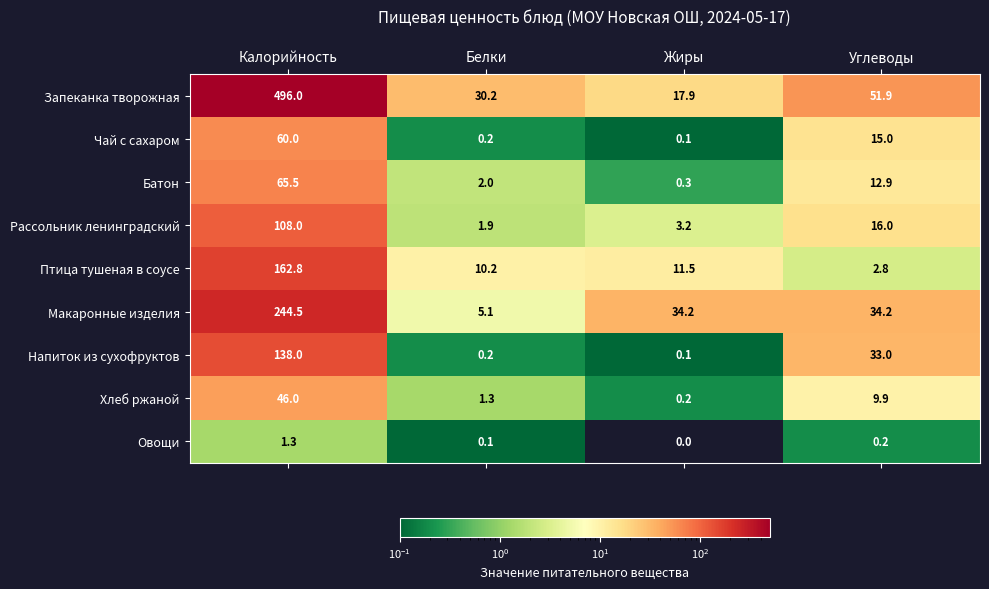

True or false: Птица тушеная в соусе has a value of 3.7 at Углеводы.

False